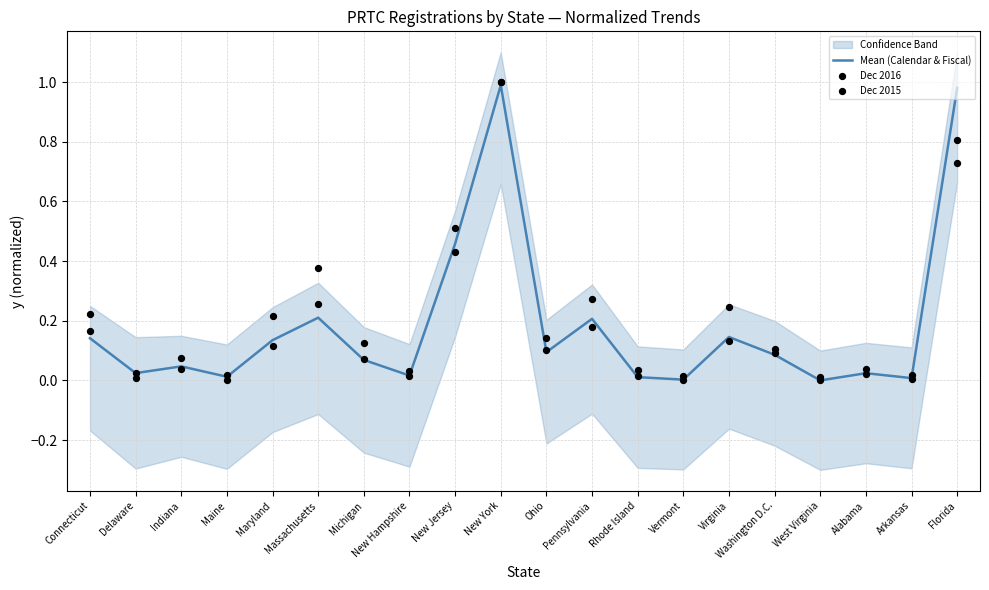

Which series has the largest total across all categories?

Dec 2016